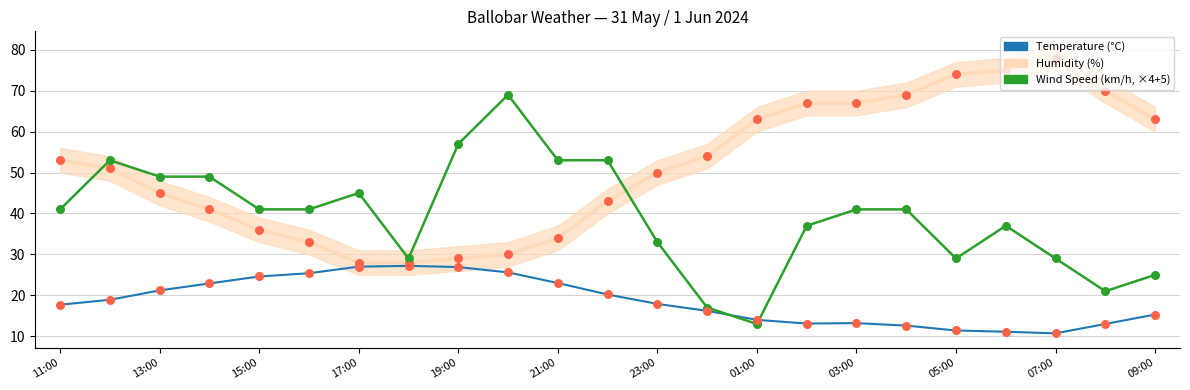

At how many categories does at least one series exceed 67?

6